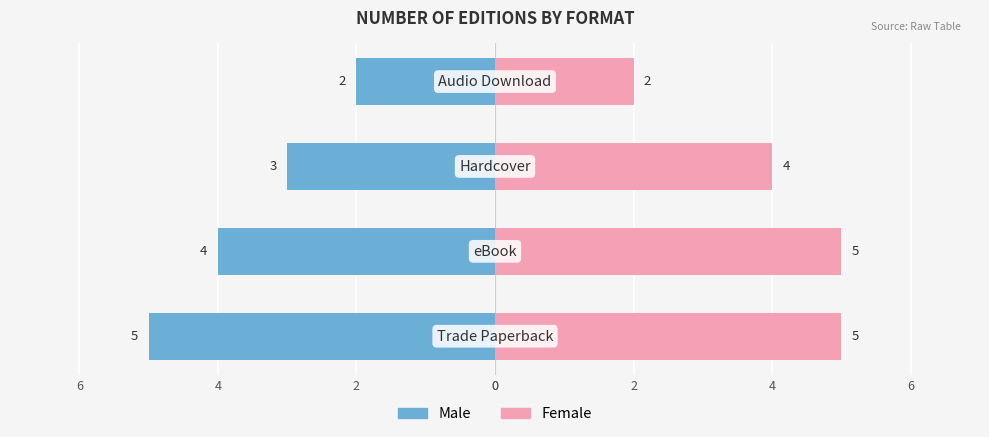

Is the value of Female at 2 greater than the value of Male at 4?

Yes